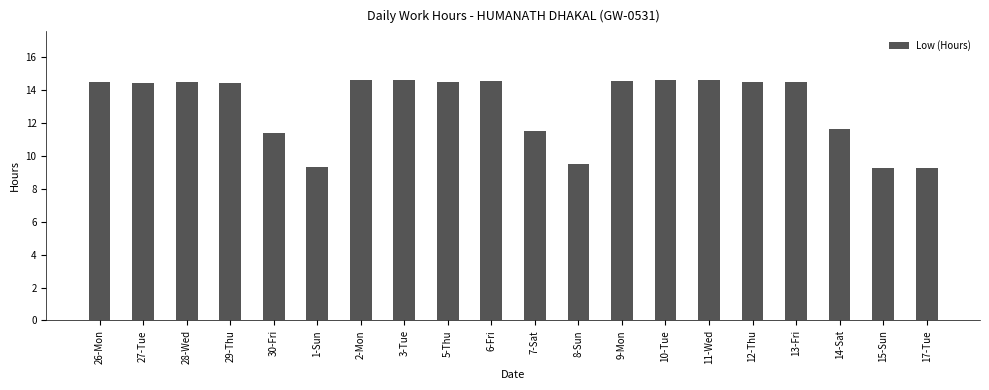

How many series are shown in this chart?

1